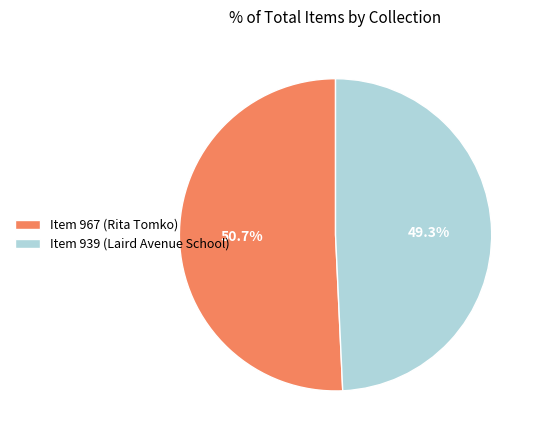

Which category accounts for the majority?

Item 967 (Rita Tomko)